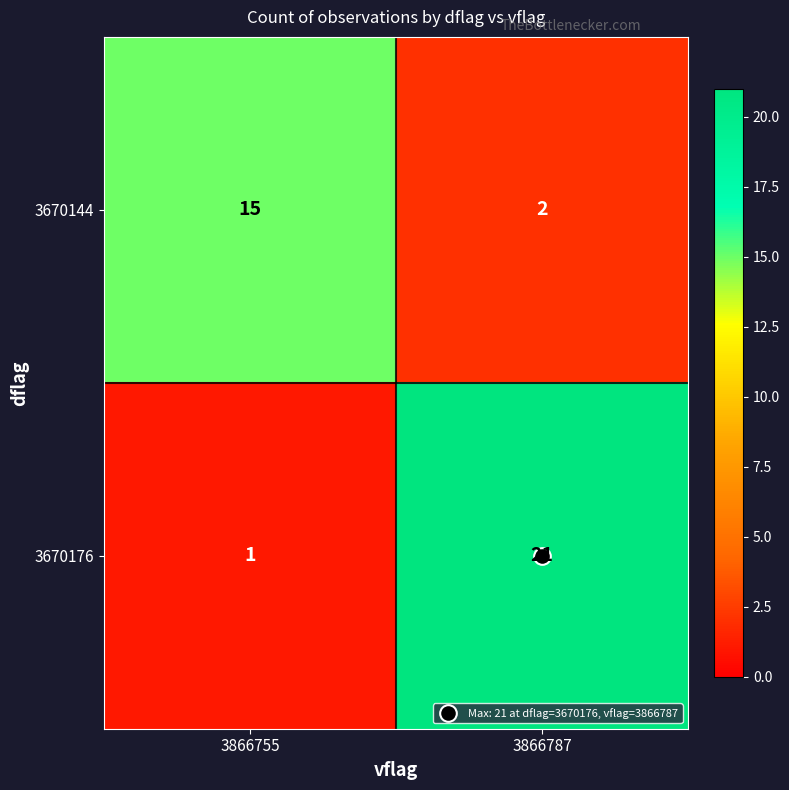

What is the difference between the maximum and minimum values in the 3670176 series?

20